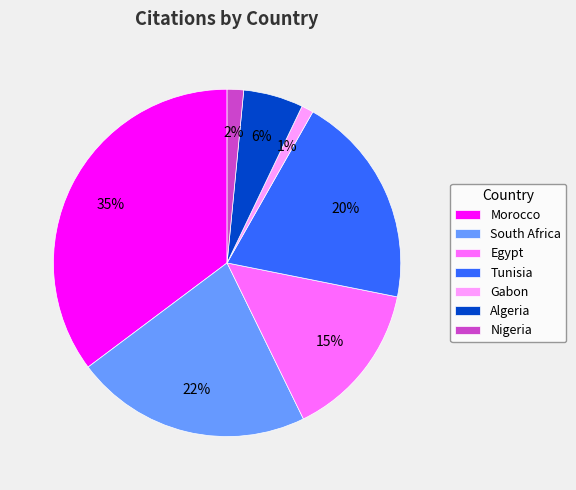

What percentage is the Algeria slice, to the nearest percent?

6%